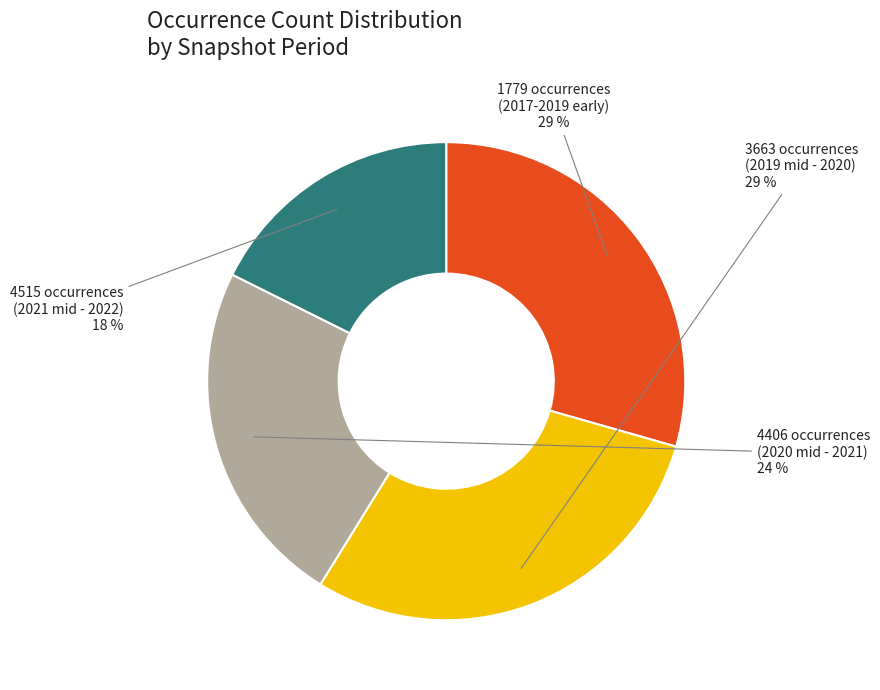

To the nearest percent, what portion does 3663 occurrences (2019 mid - 2020) represent?

29%